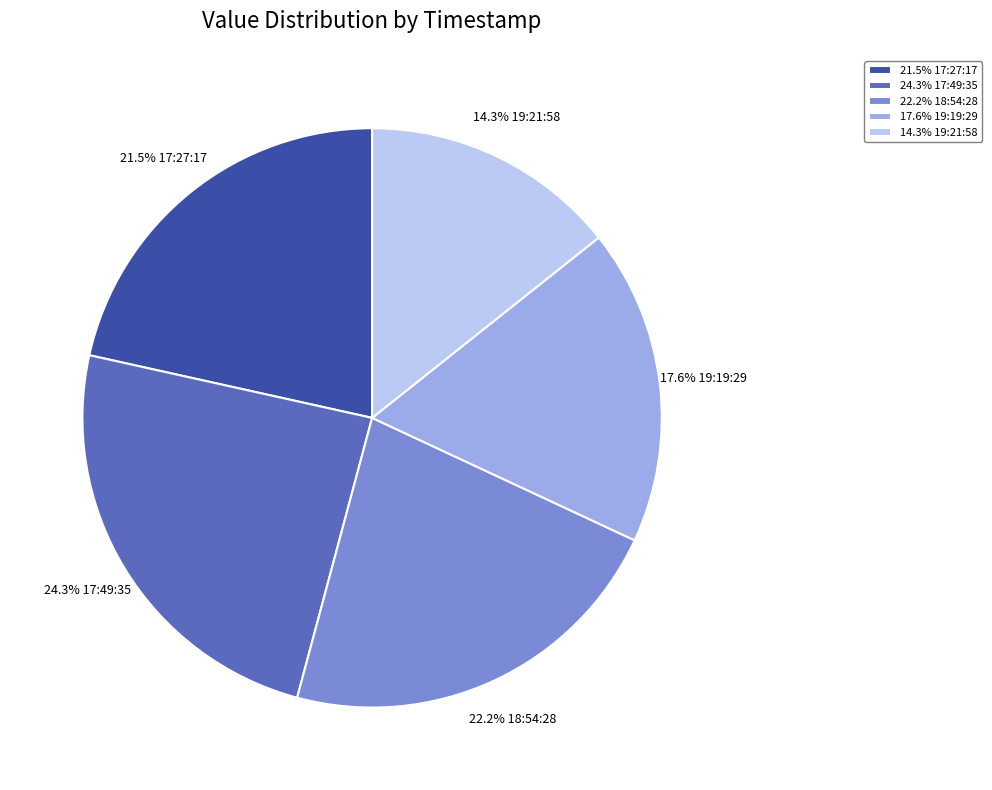

Count the number of slices in the pie.

5